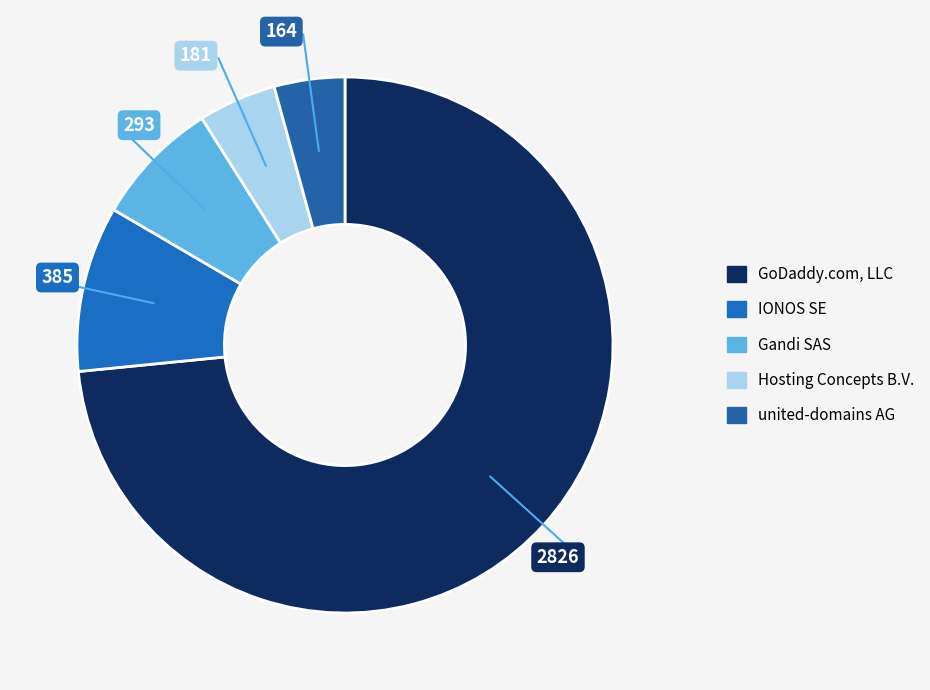

Count the number of slices in the pie.

5